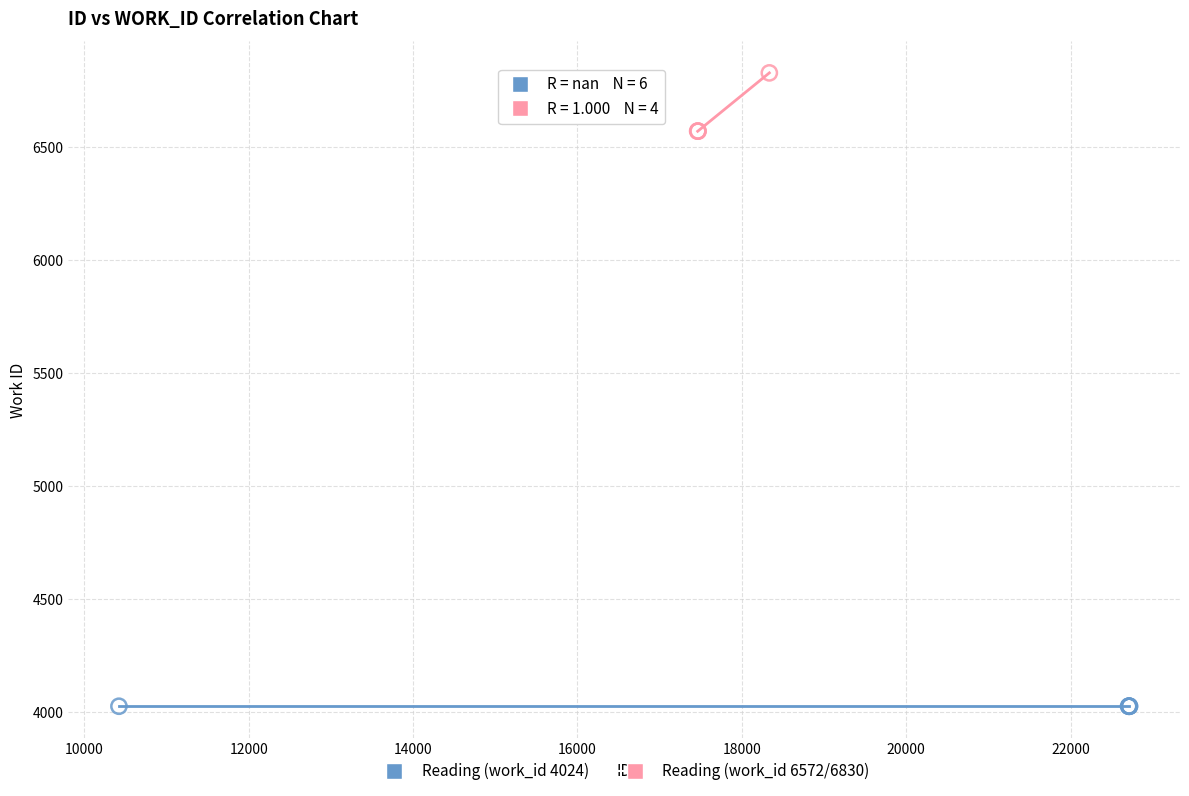

Which series contains the highest Y value?

Reading (work_id 6572/6830)